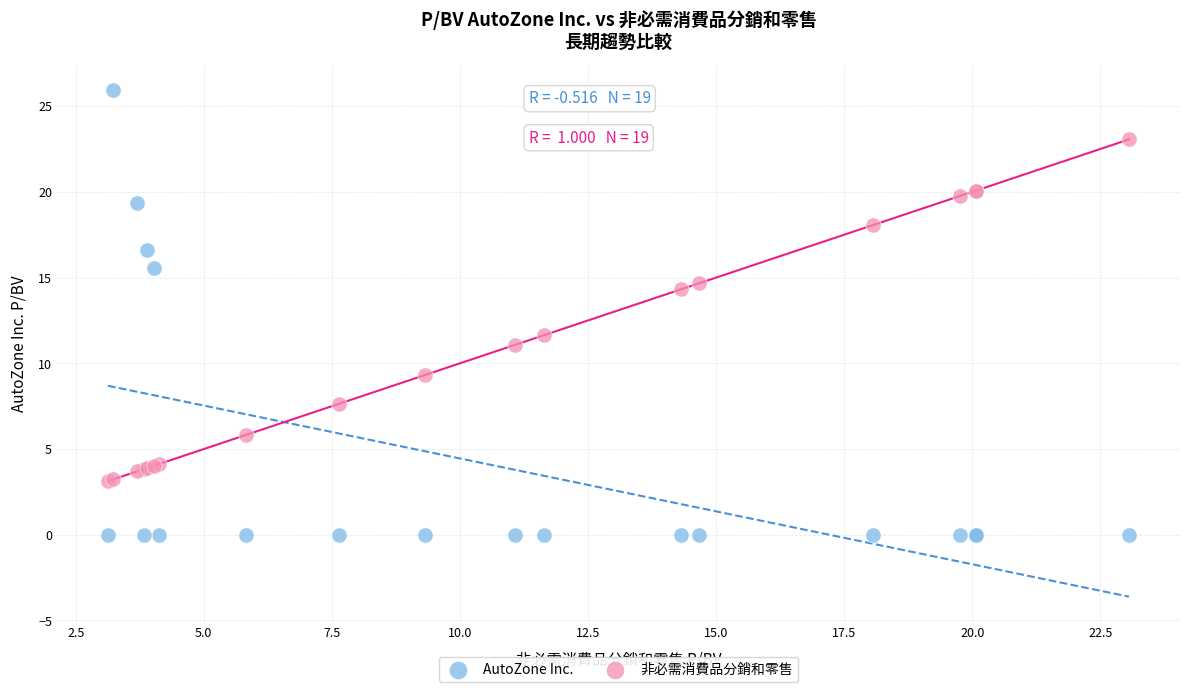

What is the X range (max minus min) for the scatter plot?

19.9